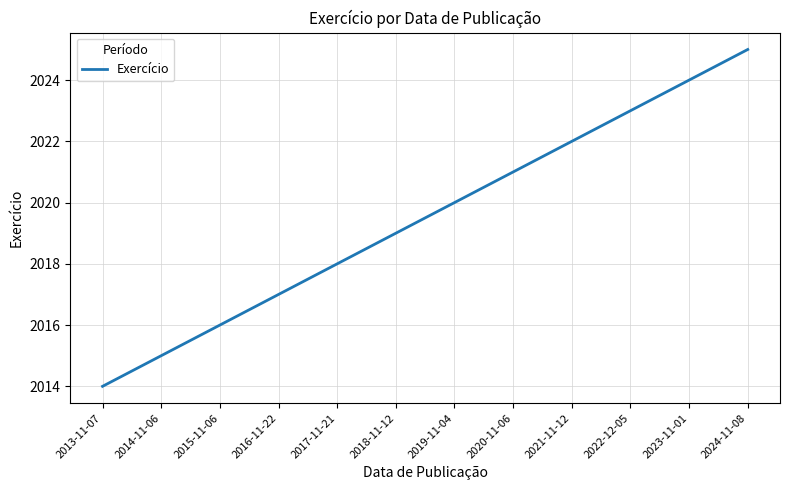

What is the difference between the maximum and minimum values?

11